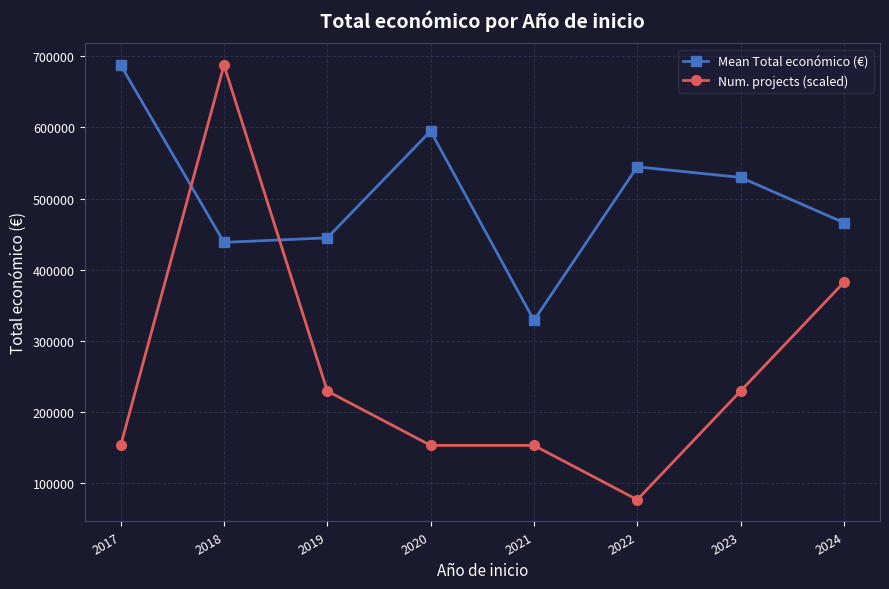

What is the spread (max minus min) of values at 2023?

300547.2